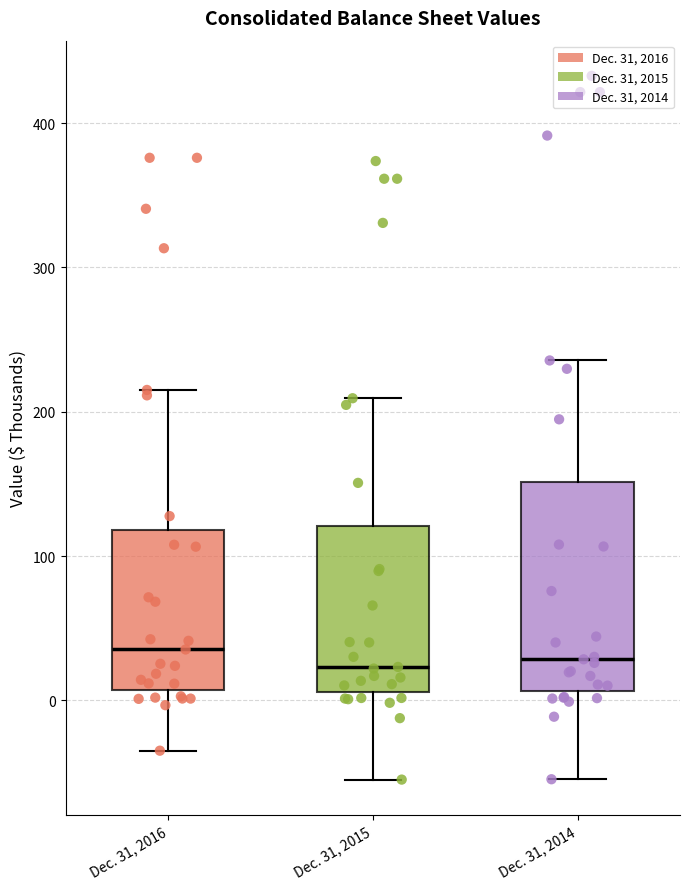

Reading left to right, transcribe this box plot: for each box, give where its median line is, the range the box spans, and where its two whiskers end, as read against the y-axis. The values are not printed on the chart, so give them approximately, as read against the axis.

Dec. 31, 2016: median 40, box 10 to 120, whiskers -30 to 220
Dec. 31, 2015: median 20, box 10 to 120, whiskers -50 to 210
Dec. 31, 2014: median 30, box 10 to 150, whiskers -50 to 240